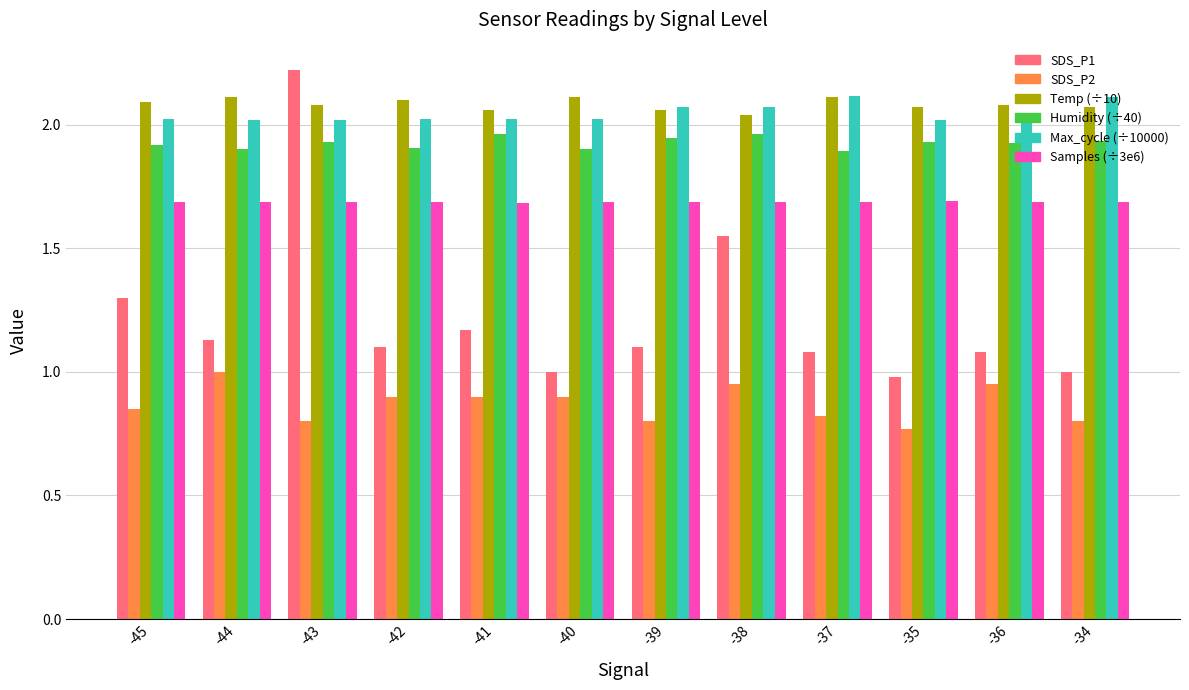

What is the maximum value shown in the chart?

2.2